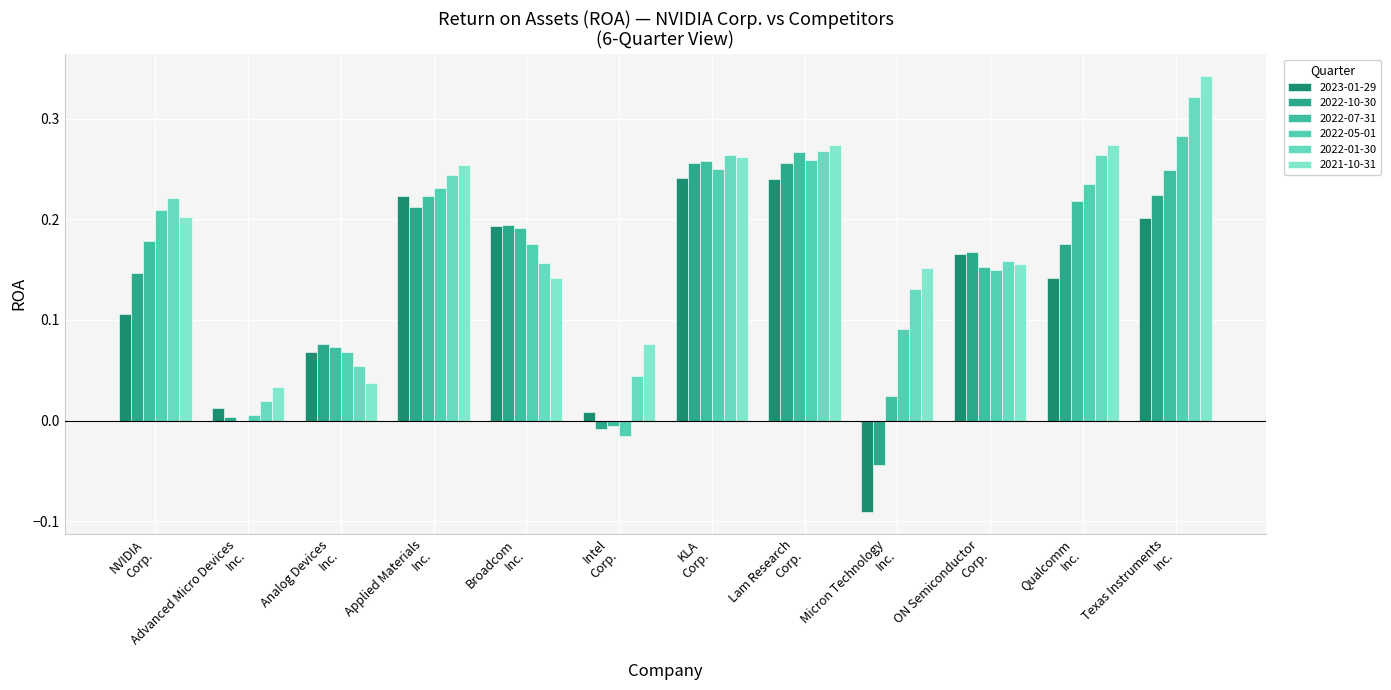

List the labels in order of 2021-10-31 value, largest first.

Texas Instruments Inc., Lam Research Corp., Qualcomm Inc., KLA Corp., Applied Materials Inc., NVIDIA Corp., ON Semiconductor Corp., Micron Technology Inc., Broadcom Inc., Intel Corp., Analog Devices Inc., Advanced Micro Devices Inc.